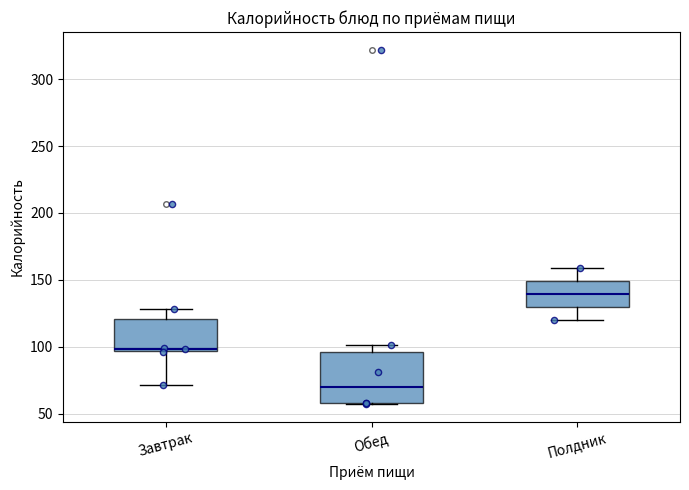

Reading left to right, transcribe this box plot: for each box, give where its median line is, the range the box spans, and where its two whiskers end, as read against the y-axis. The values are not printed on the chart, so give them approximately, as read against the axis.

Завтрак: median 100, box 95 to 120, whiskers 70 to 130
Обед: median 70, box 60 to 95, whiskers 55 to 100
Полдник: median 140, box 130 to 150, whiskers 120 to 160